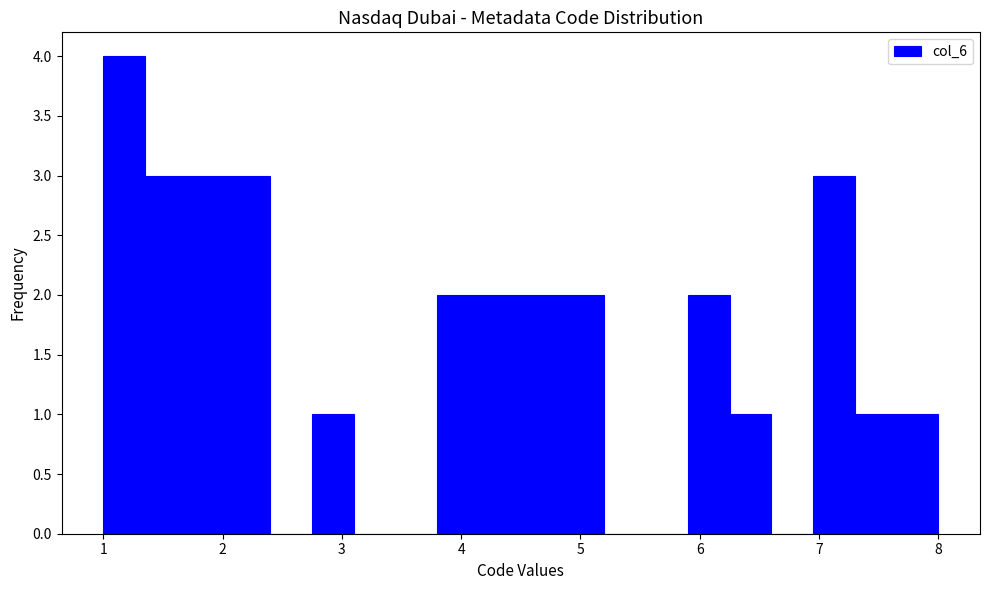

Read against the x-axis, roughly where is the centre of the tallest bar?

1.2